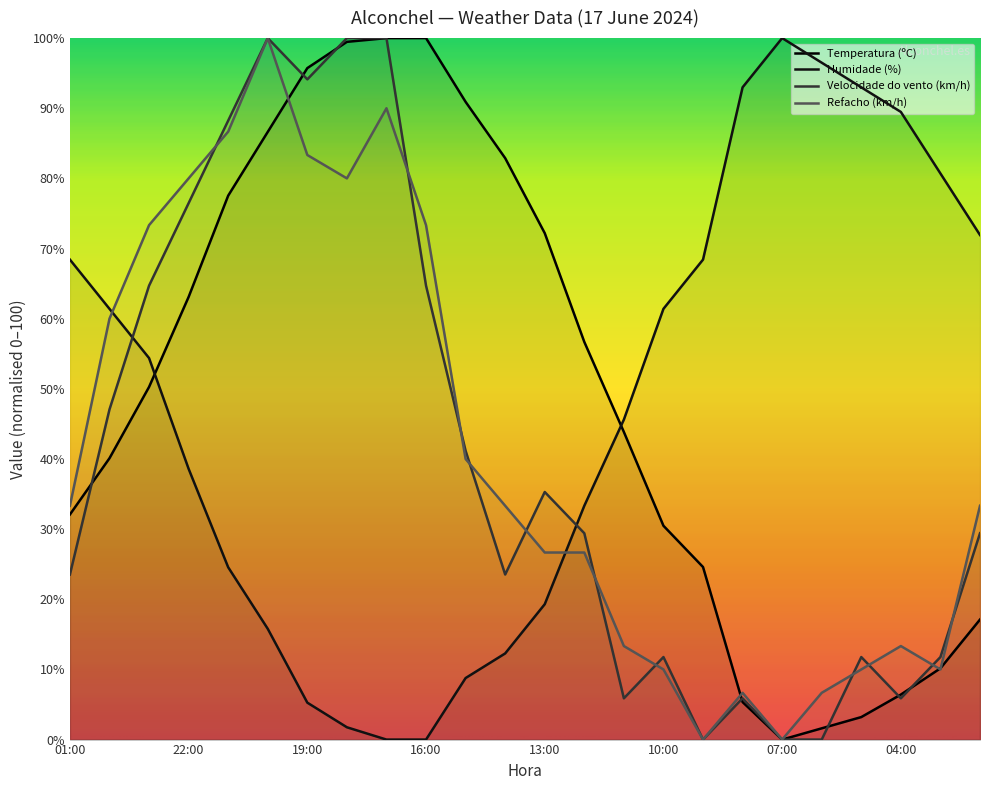

What is the total value across all series at 09:00?

93.0